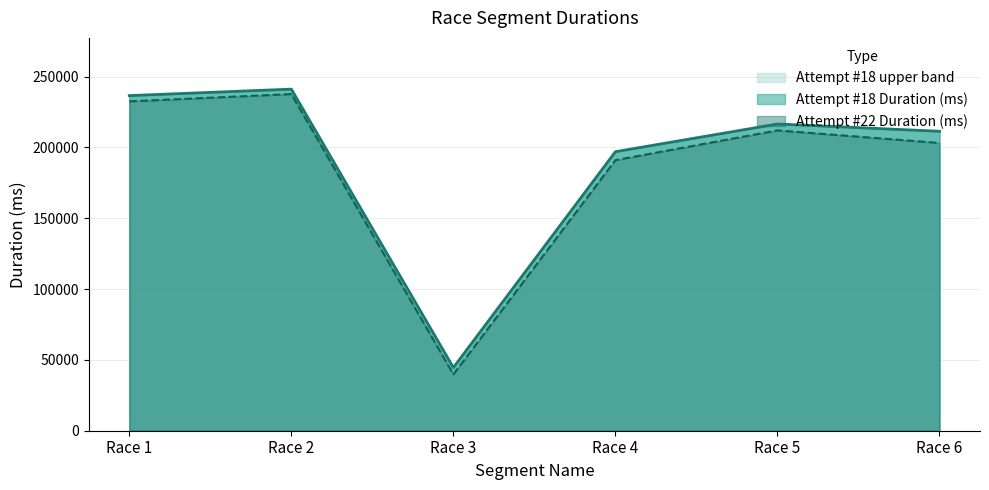

The value of Attempt #18 upper band at Race 3 is 11016. True or false?

False